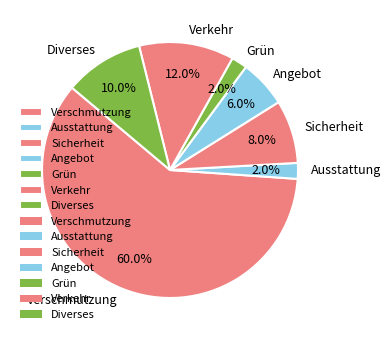

How many segments does this pie chart have?

7